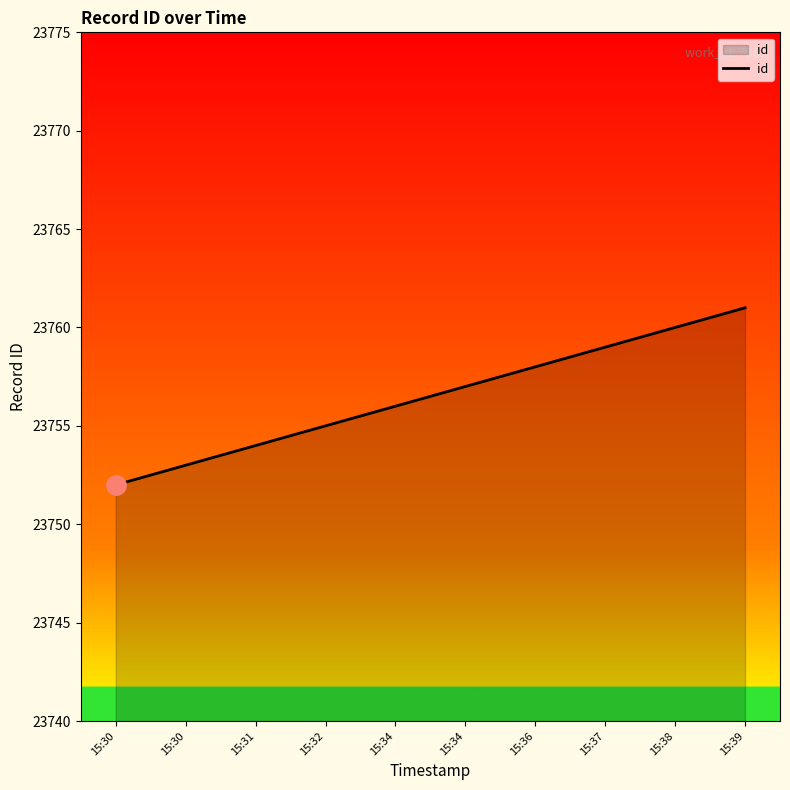

At which label does the data first exceed 23757?

15:36